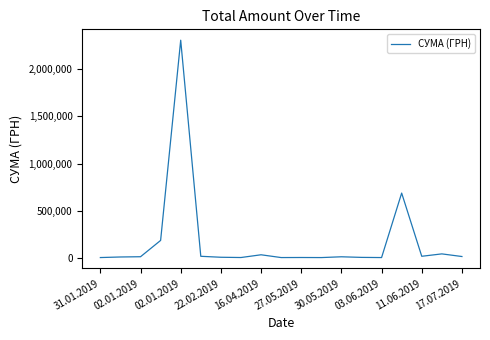

Does the chart have visible grid lines?

No